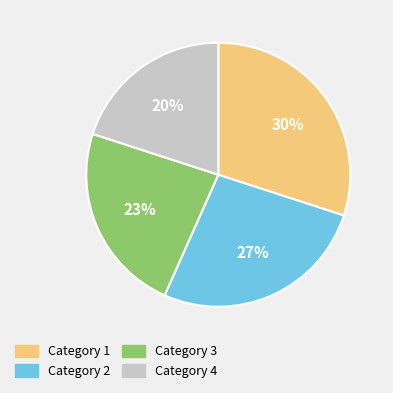

To the nearest percent, what is the difference between the largest and smallest slice percentages?

10%